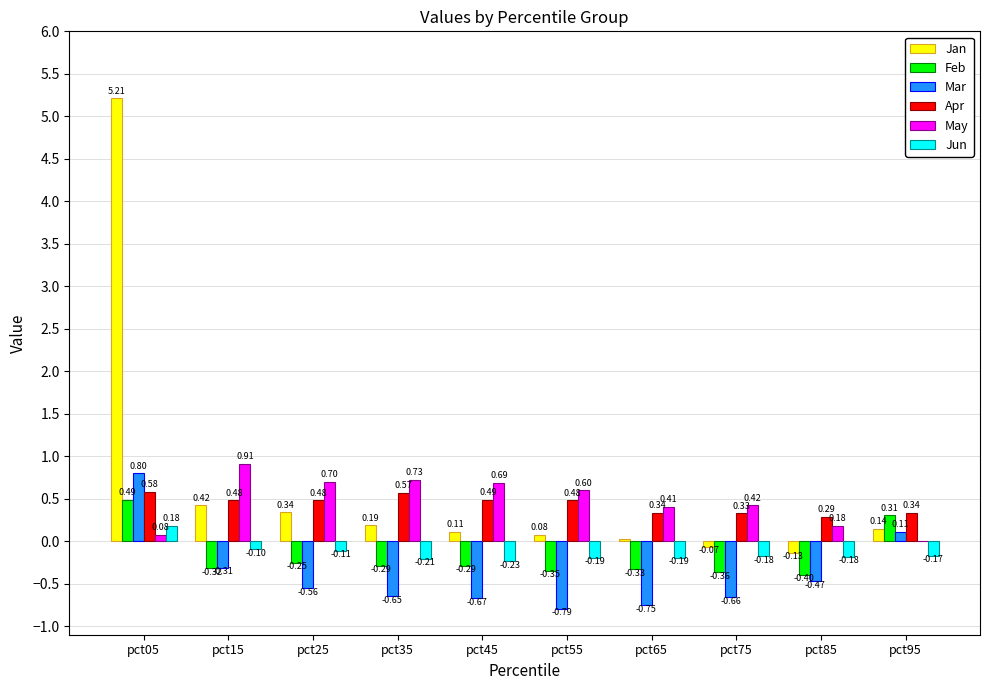

The May series shows 0.6 at pct55. True or false?

True